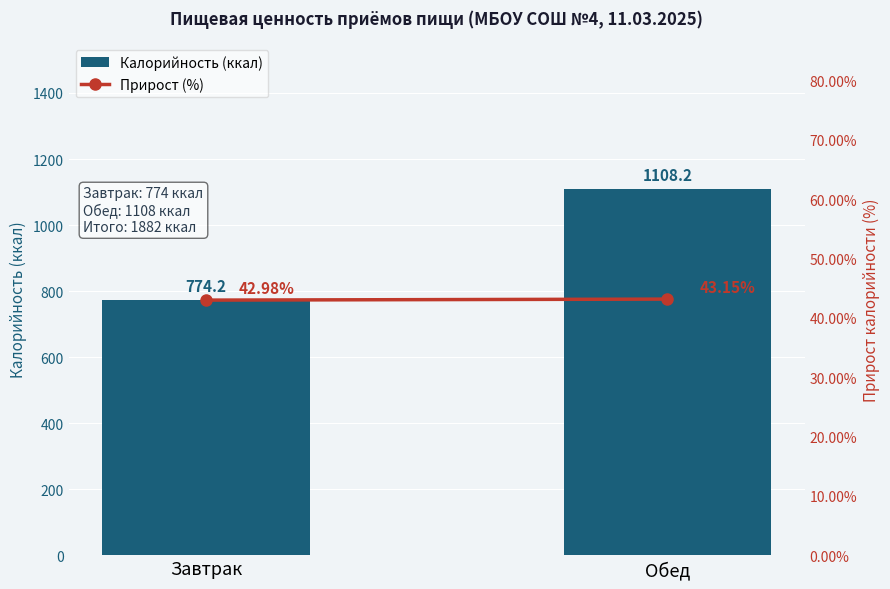

Rank the series by their average value, from highest to lowest.

Калорийность (ккал), Прирост (%)